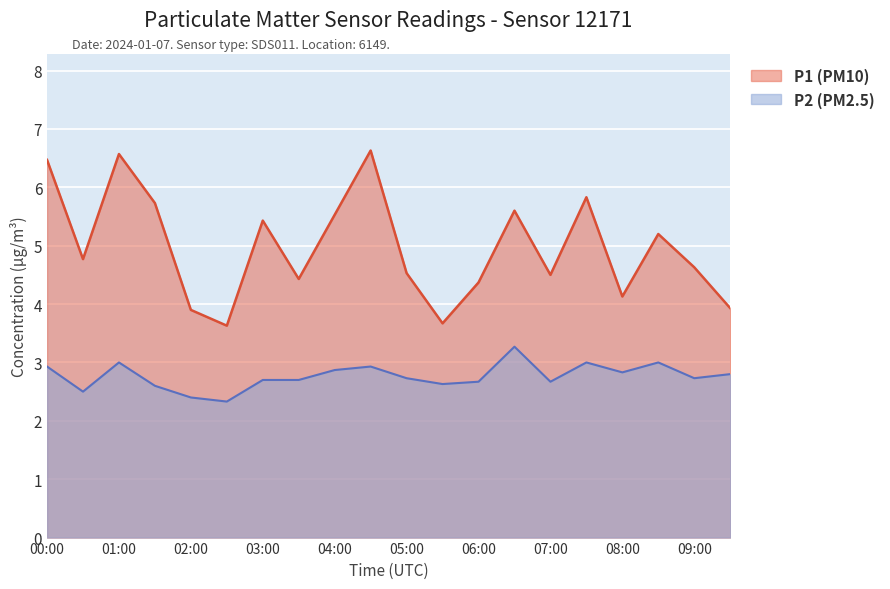

Count the number of categories in the chart.

20